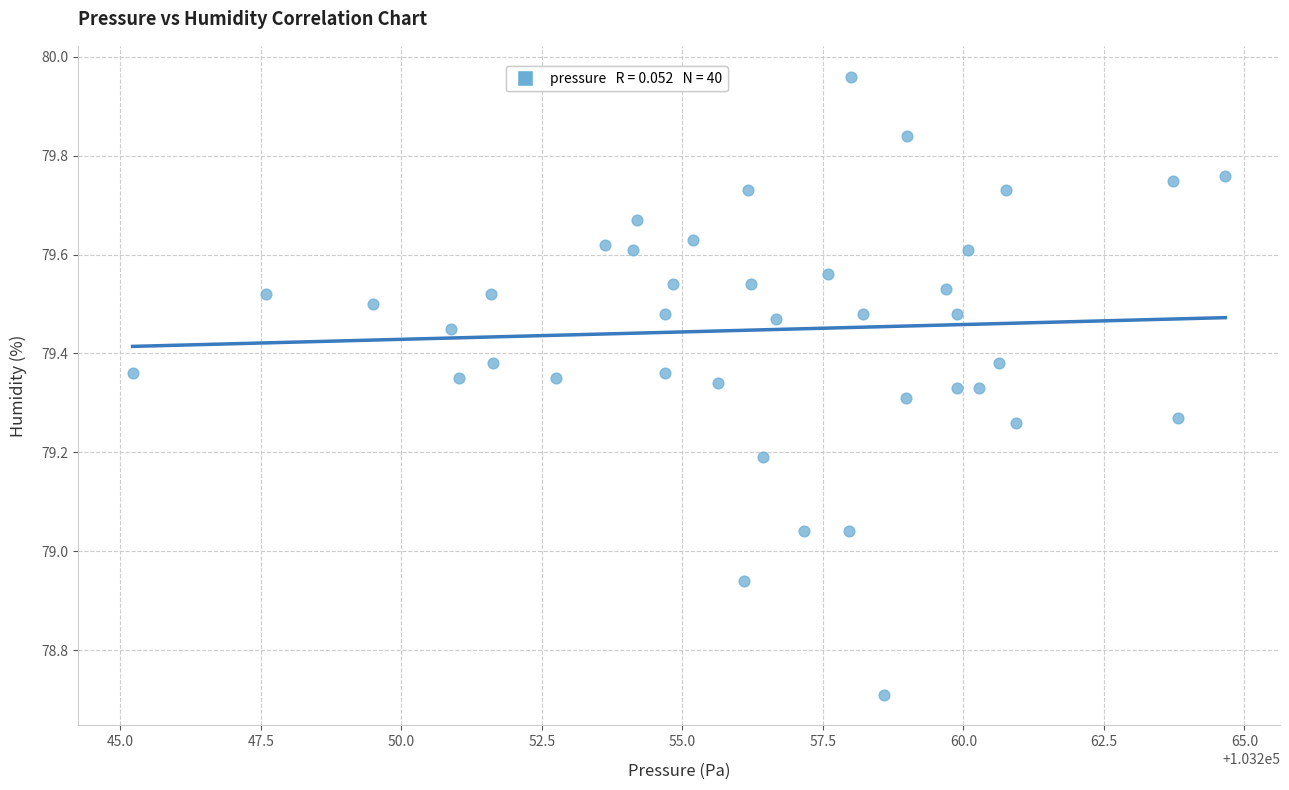

What is the range of X values (max minus min)?

19.4